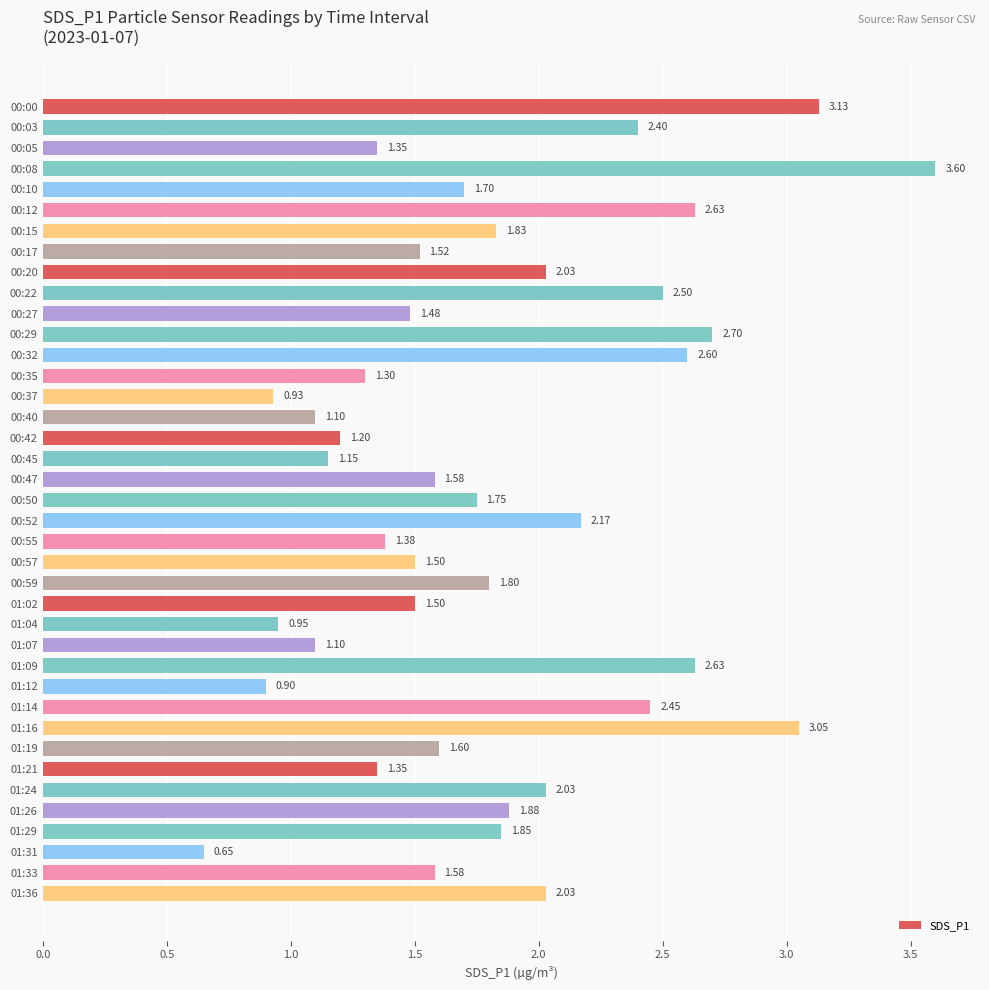

Which has a higher value, 01:14 or 01:31?

01:14